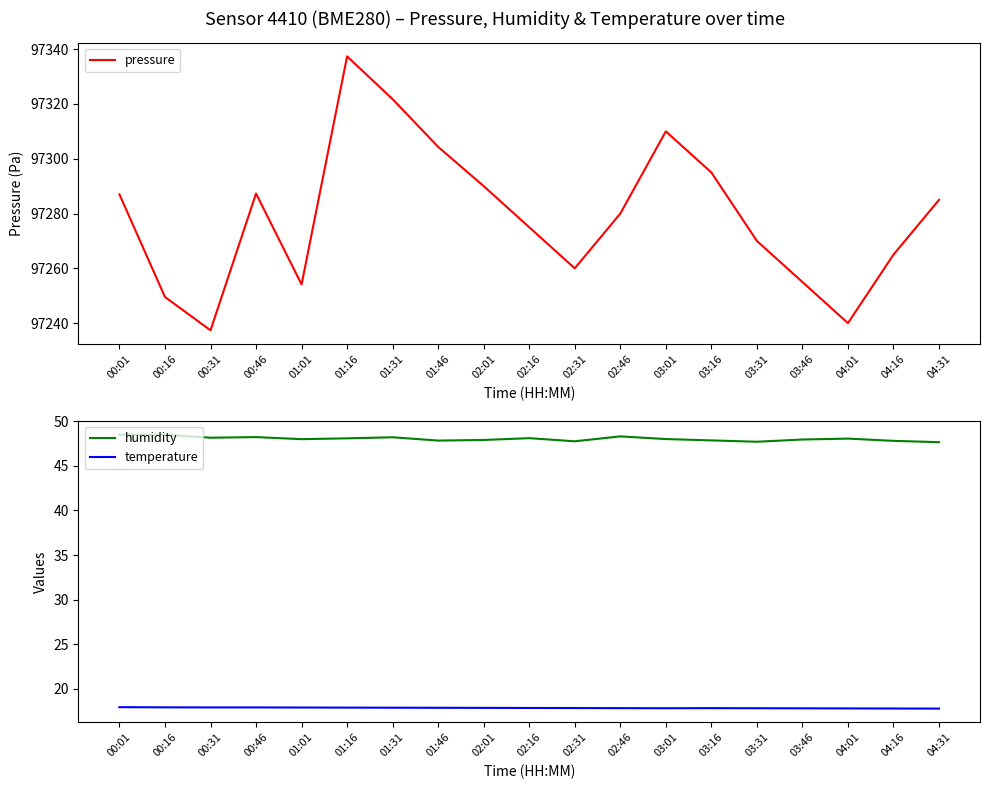

At which label is humidity closest to 48?

03:01